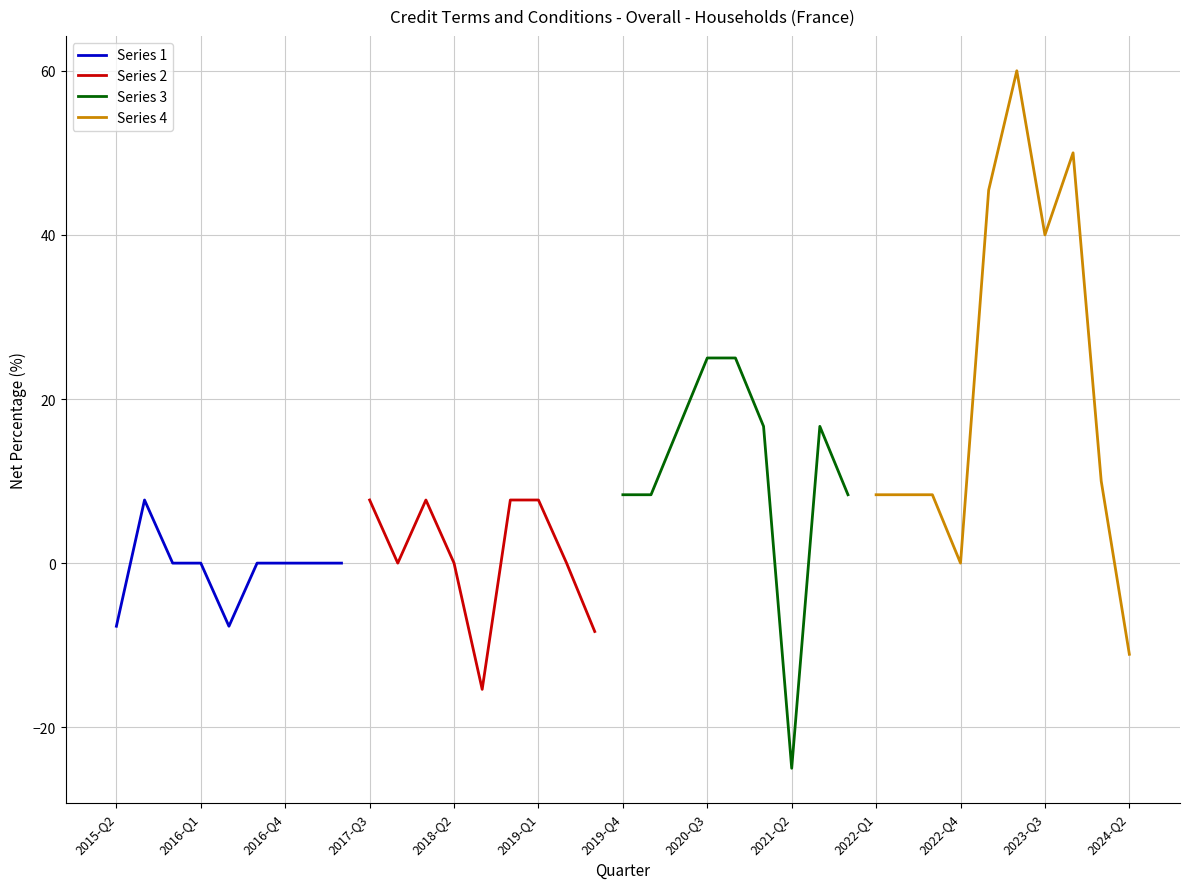

Count the number of values greater than 7.

21